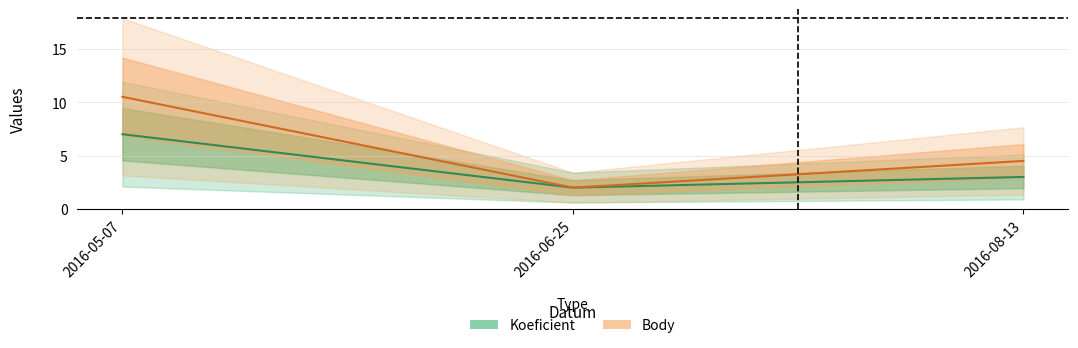

The Koeficient series shows 2.0 at 2016-06-25. True or false?

True